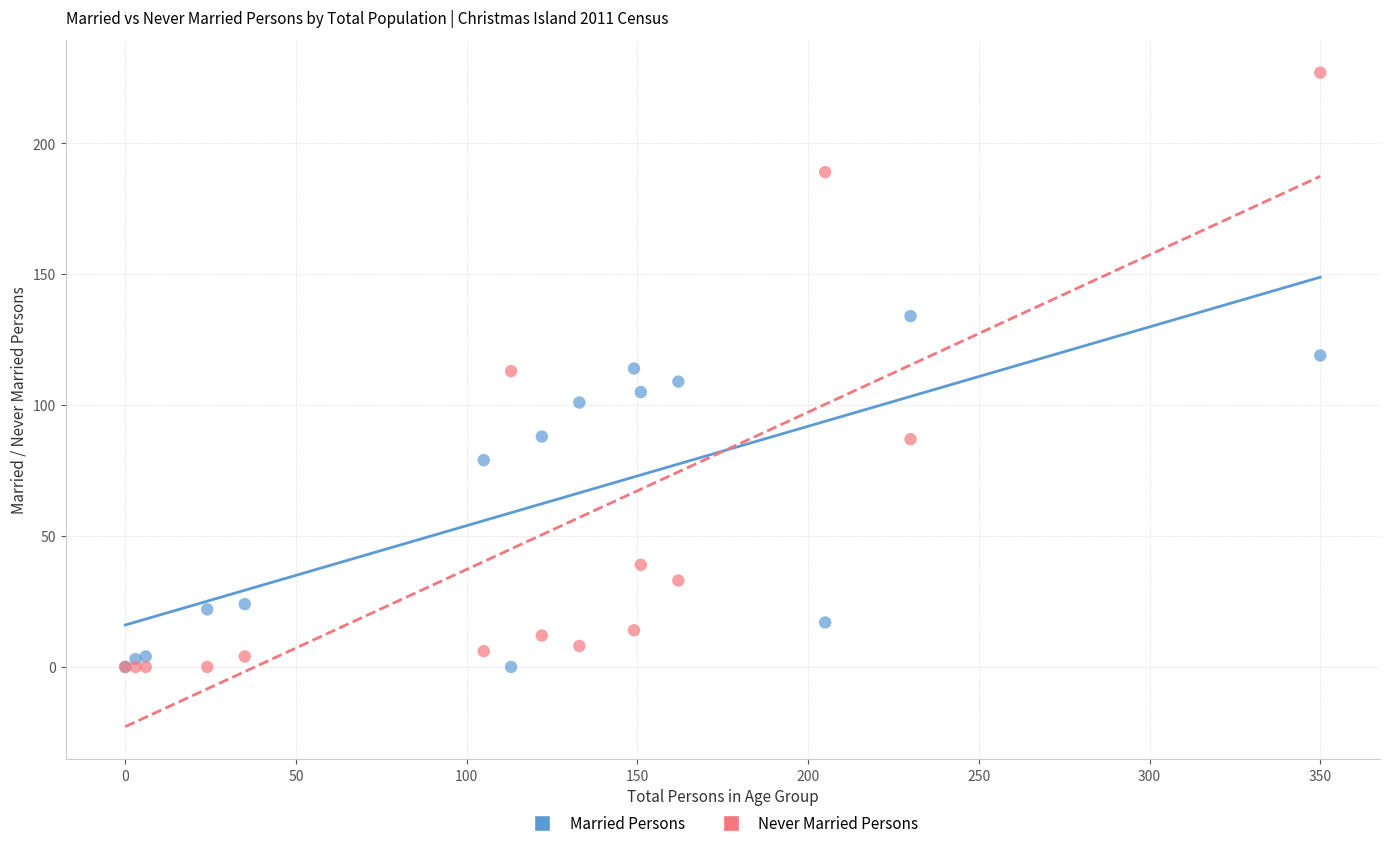

In the Married Persons series, what Y value is closest to 67?

79